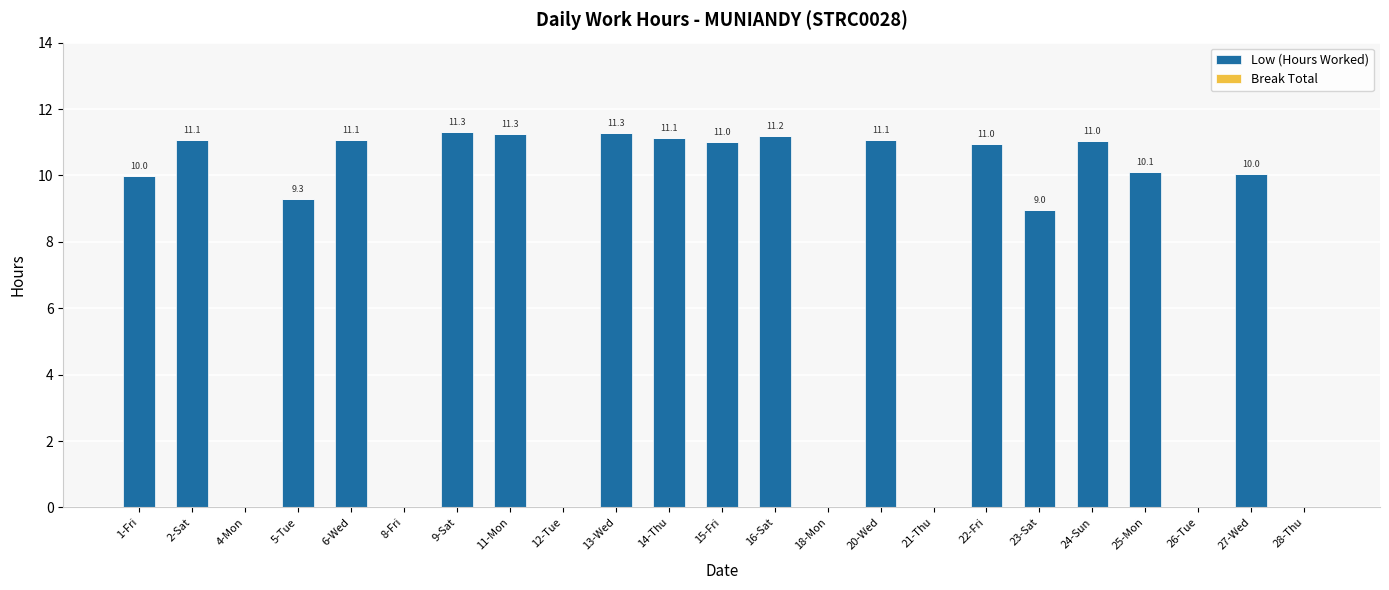

Is it true that the value at 6-Wed is 11.1?

True